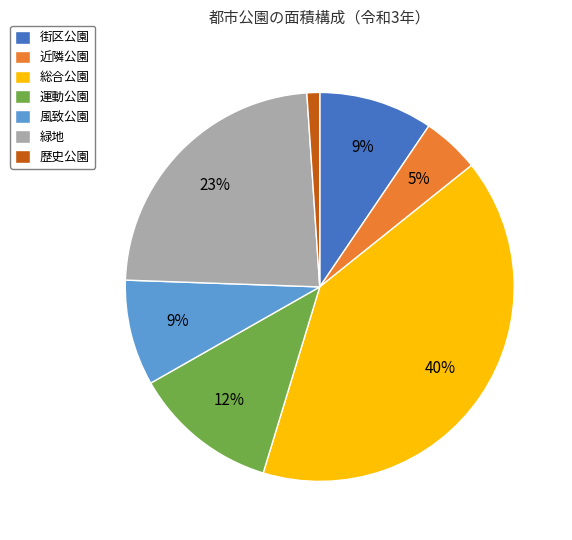

Do 運動公園 and 歴史公園 together represent more than half of the pie?

No